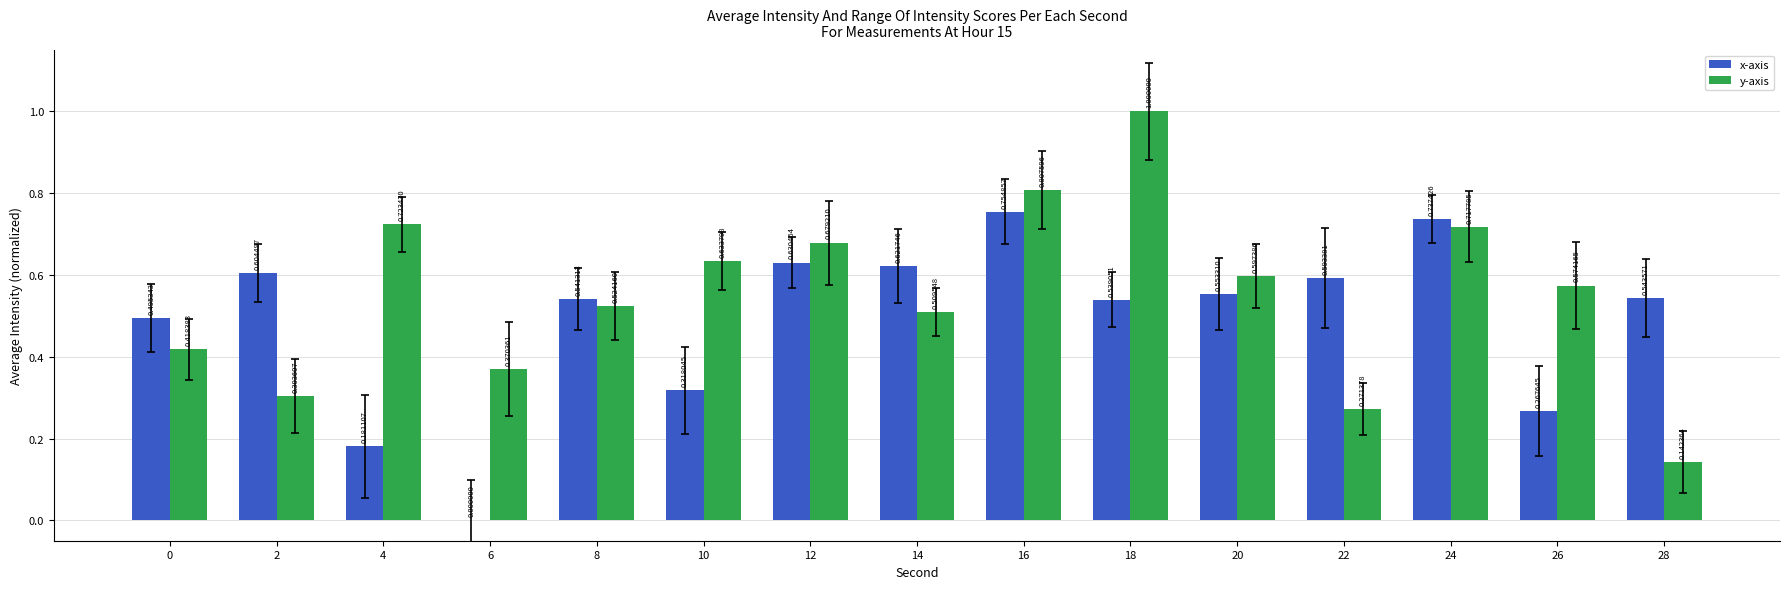

What is the sum of all x-axis values?

7.4